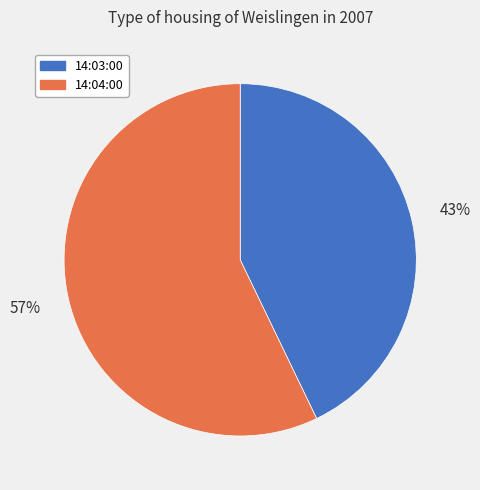

Which category accounts for the majority?

14:04:00